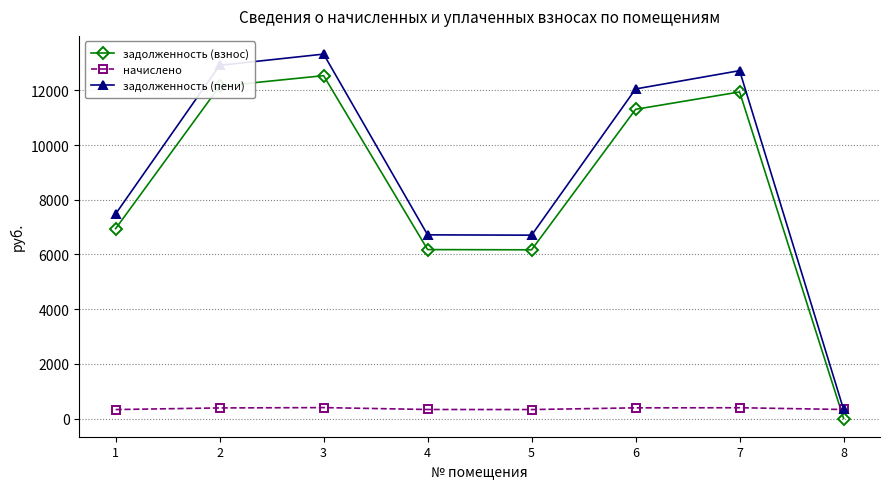

Rank the series by their maximum value, from lowest to highest.

начислено, задолженность (взнос), задолженность (пени)